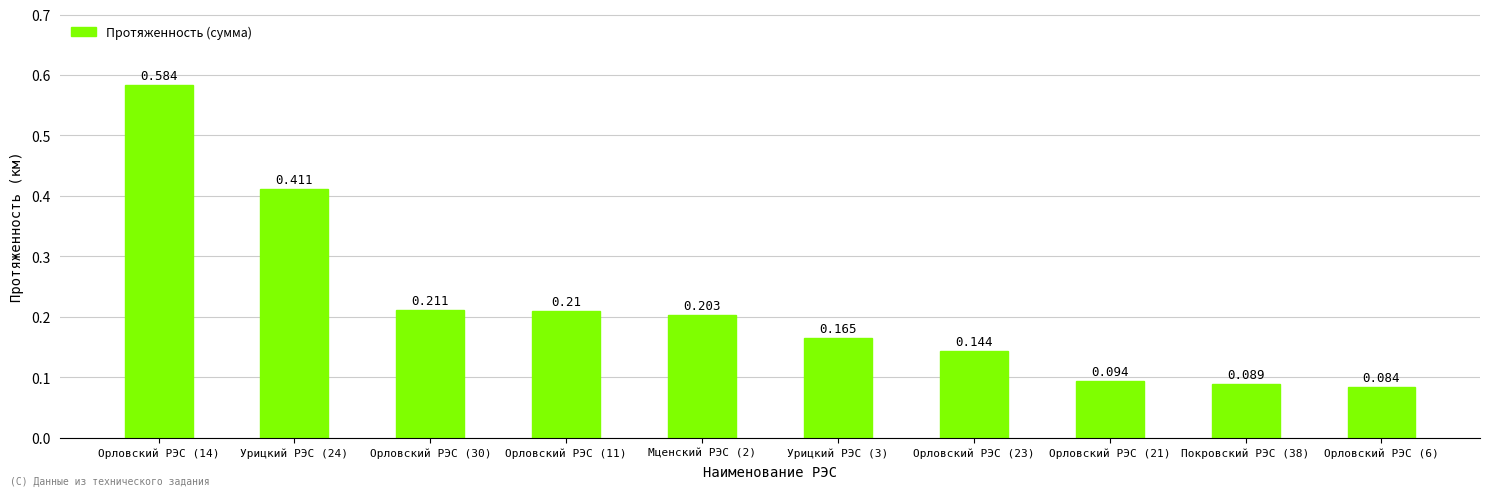

What position from the right is Орловский РЭС (14)?

10